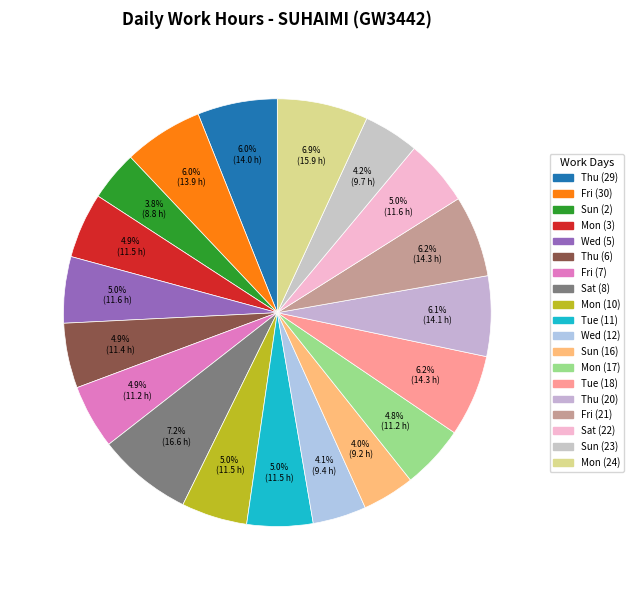

Rank the categories by value from highest to lowest.

Sat (8), Mon (24), Tue (18), Fri (21), Thu (20), Thu (29), Fri (30), Wed (5), Sat (22), Tue (11), Mon (10), Mon (3), Thu (6), Fri (7), Mon (17), Sun (23), Wed (12), Sun (16), Sun (2)